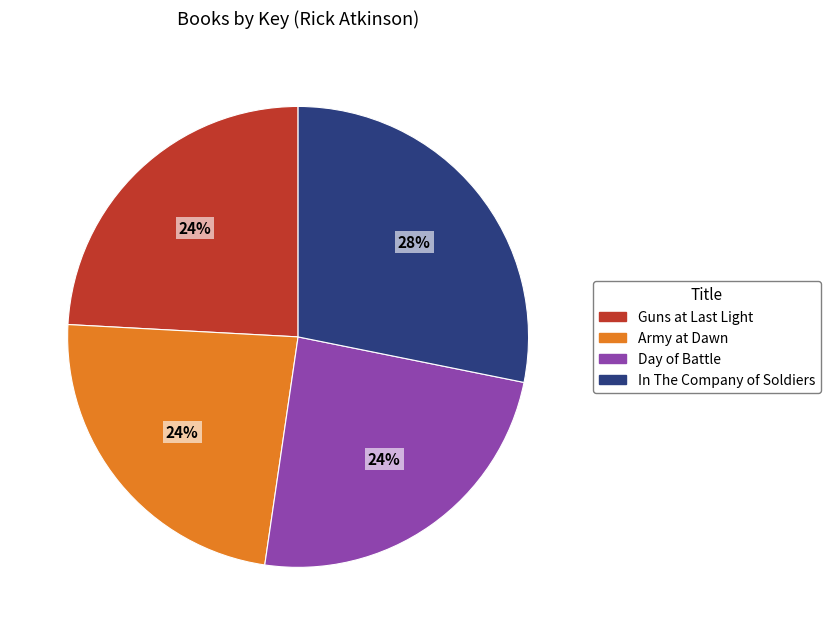

To the nearest percent, what portion does Day of Battle represent?

24%